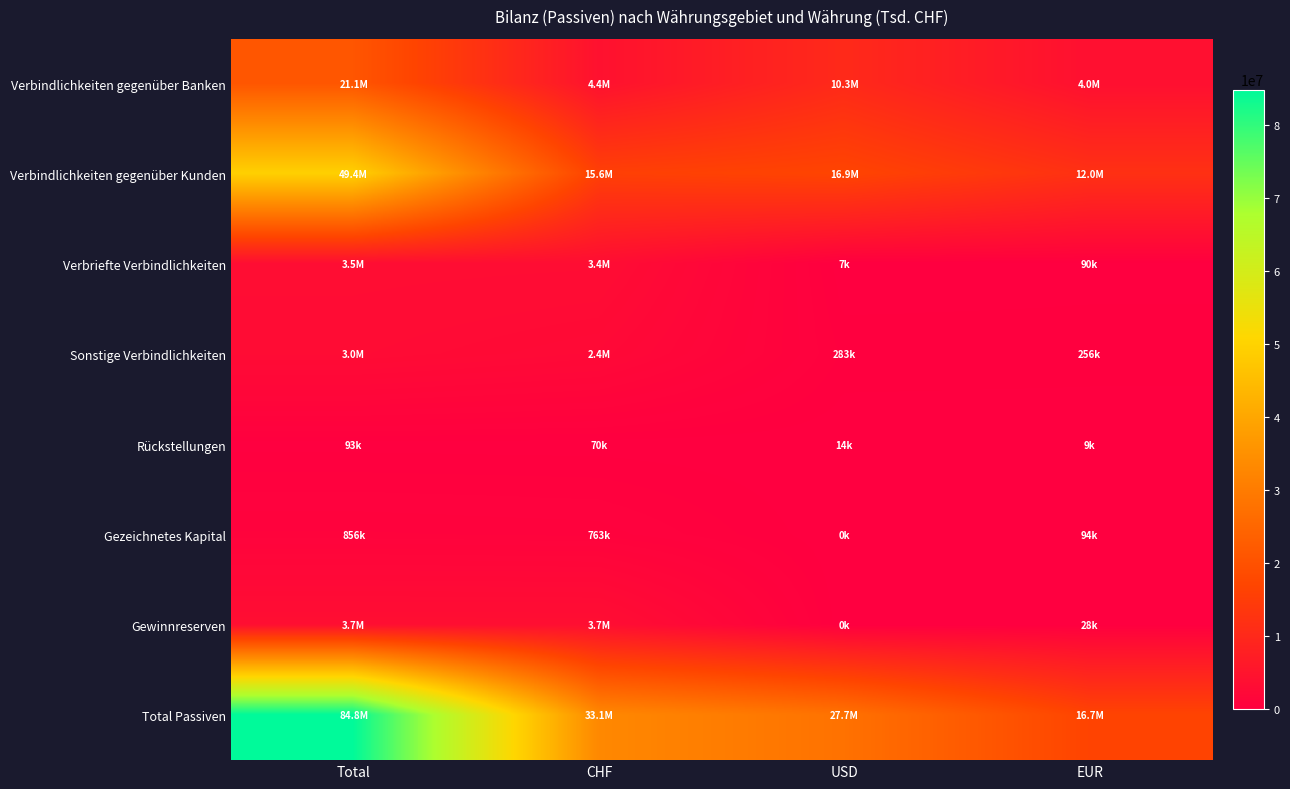

Which category has the highest value across all series?

Total